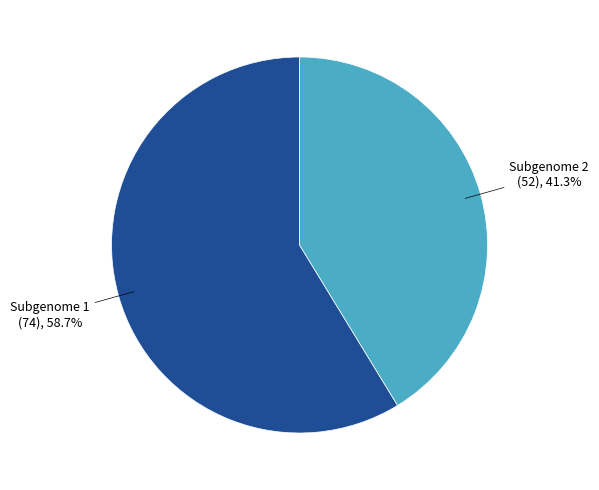

To the nearest percent, what percentage of the pie is Subgenome 1?

59%